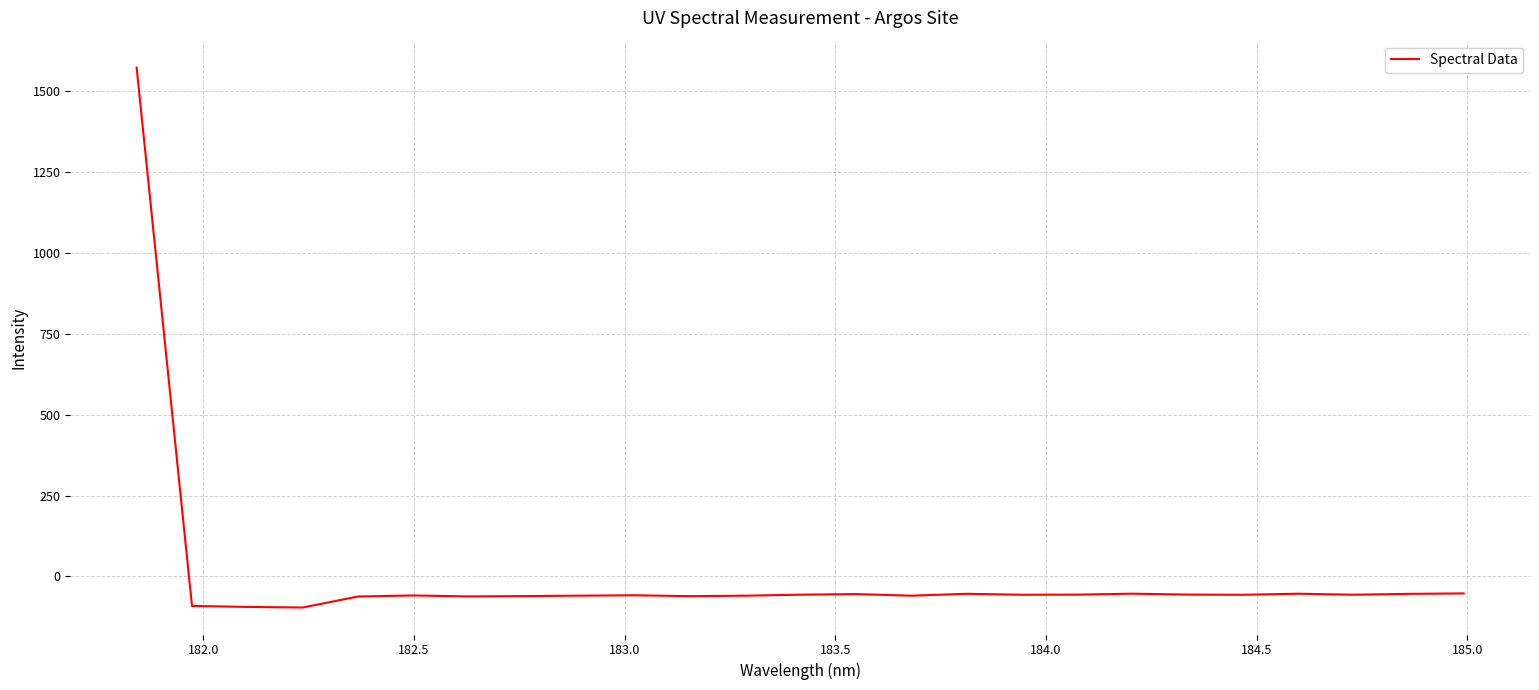

Does the chart have visible grid lines?

Yes